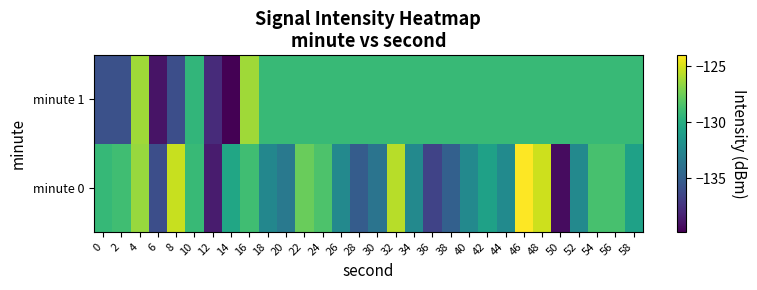

List the series in order of their overall mean, lowest first.

minute 0, minute 1